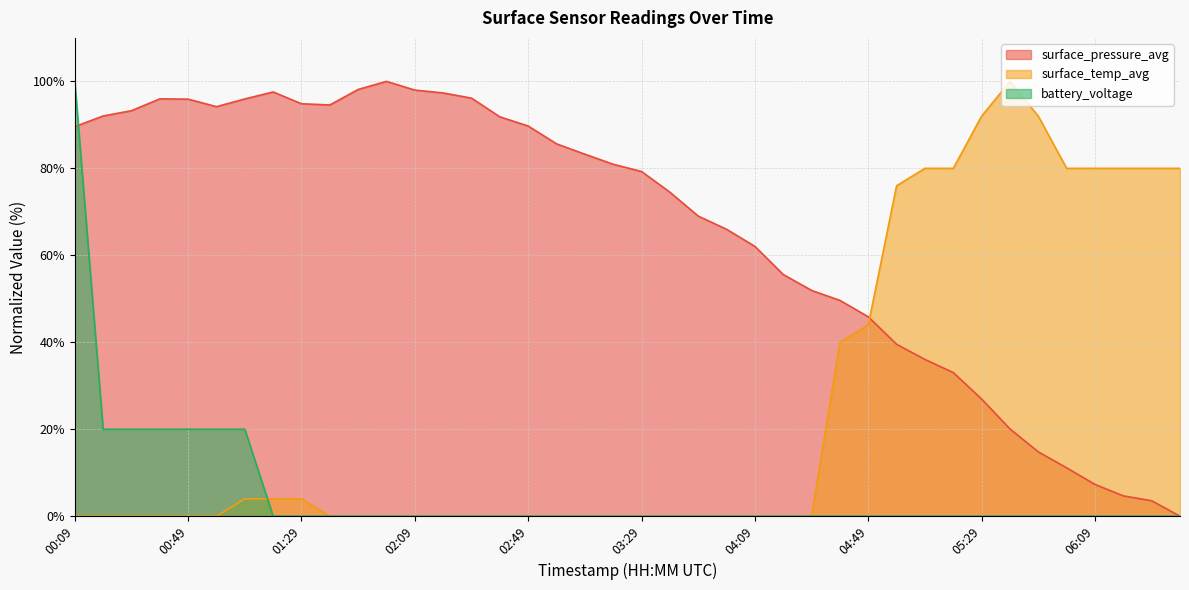

Between 00:49 and 02:59, which series saw the biggest shift?

battery_voltage